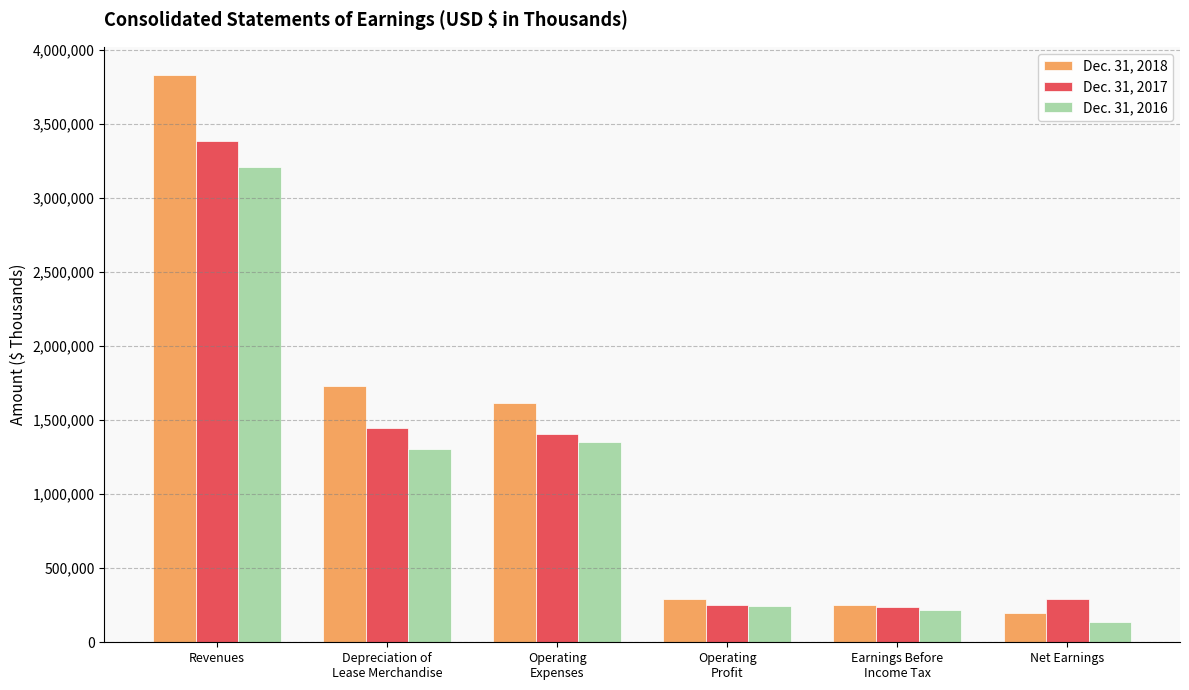

Which category has the highest value in the Dec. 31, 2018 series?

Revenues